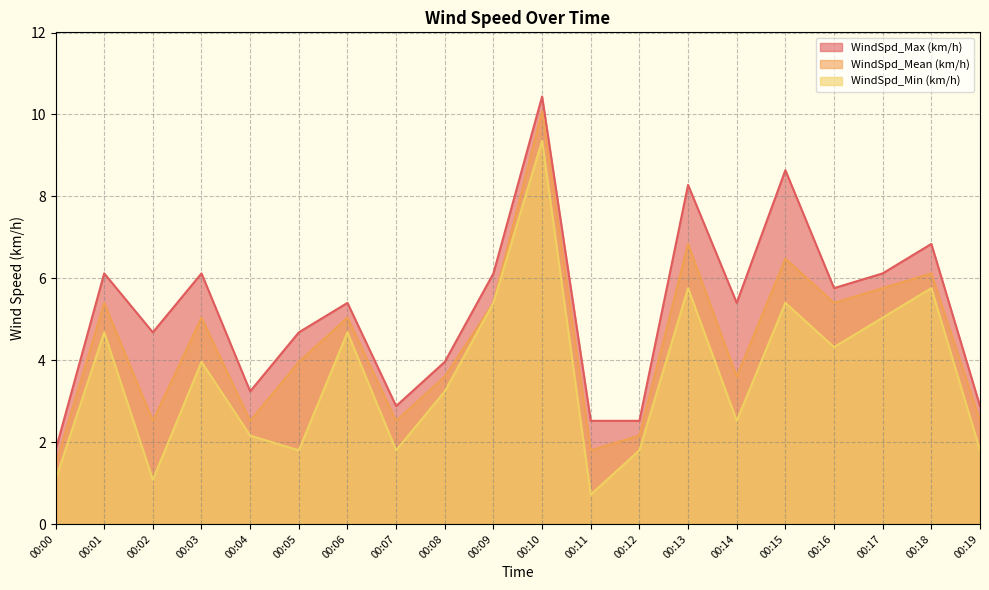

True or false: WindSpd_Max (km/h) and WindSpd_Min (km/h) intersect in this chart.

False